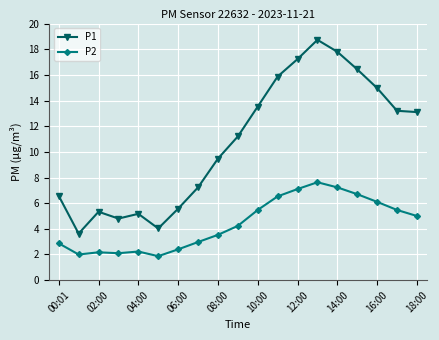

True or false: P1 has more than 1 interior local peaks.

True